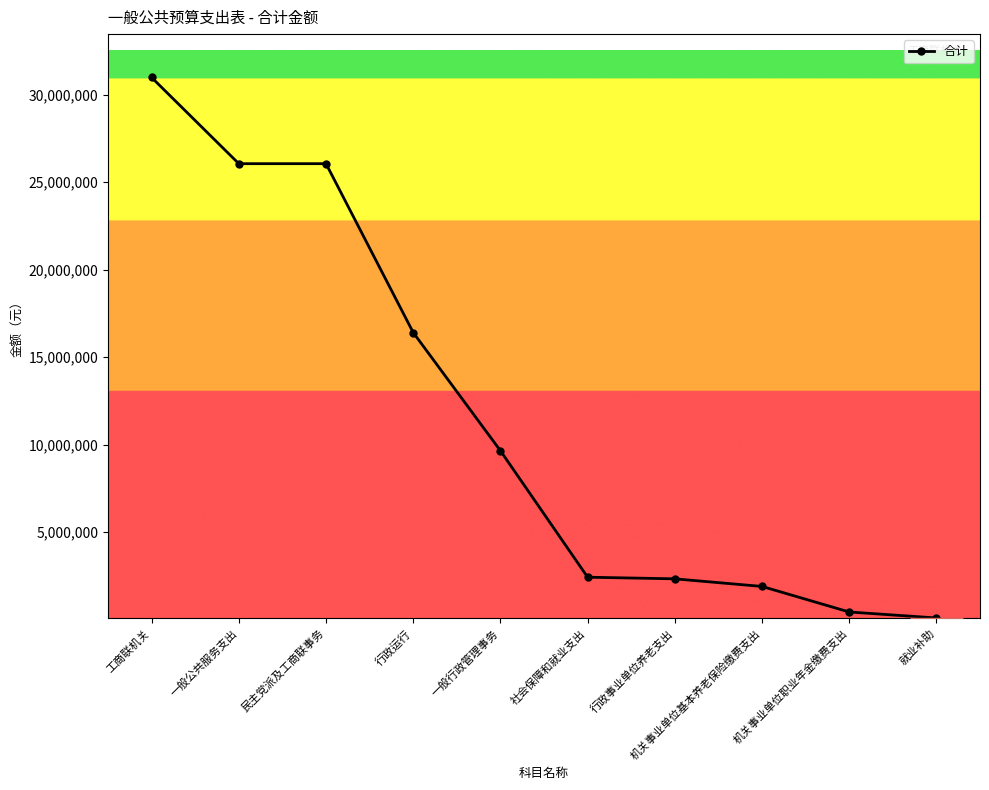

Does the chart display data point markers on the line(s)?

Yes